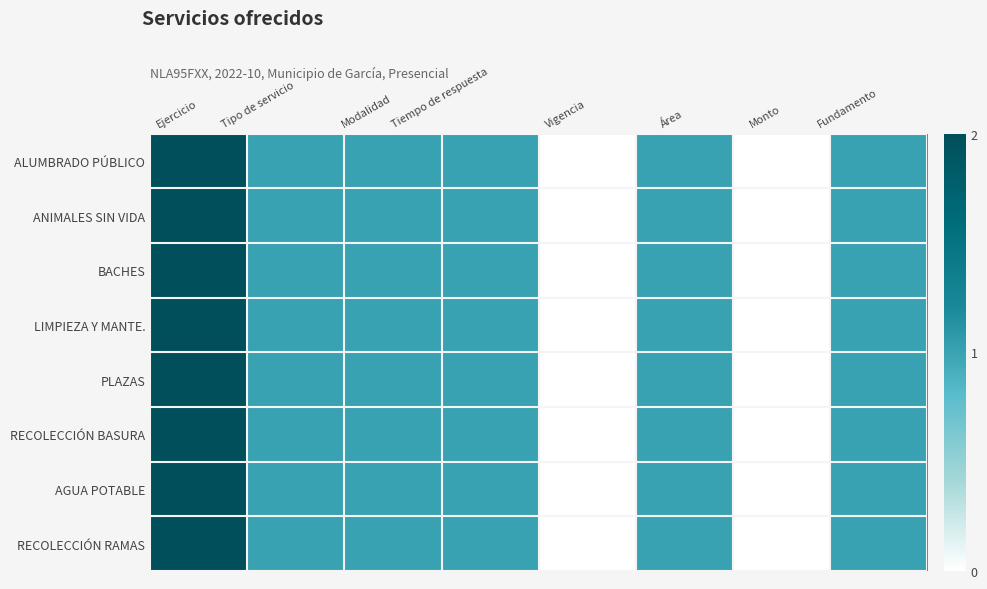

Reading right to left, what are all the values shown in this chart?

ALUMBRADO PÚBLICO: Fundamento=1	Monto=0	Área=1	Vigencia=0	Tiempo de respuesta=1	Modalidad=1	Tipo de servicio=1	Ejercicio=2
ANIMALES SIN VIDA: Fundamento=1	Monto=0	Área=1	Vigencia=0	Tiempo de respuesta=1	Modalidad=1	Tipo de servicio=1	Ejercicio=2
BACHES: Fundamento=1	Monto=0	Área=1	Vigencia=0	Tiempo de respuesta=1	Modalidad=1	Tipo de servicio=1	Ejercicio=2
LIMPIEZA Y MANTE.: Fundamento=1	Monto=0	Área=1	Vigencia=0	Tiempo de respuesta=1	Modalidad=1	Tipo de servicio=1	Ejercicio=2
PLAZAS: Fundamento=1	Monto=0	Área=1	Vigencia=0	Tiempo de respuesta=1	Modalidad=1	Tipo de servicio=1	Ejercicio=2
RECOLECCIÓN BASURA: Fundamento=1	Monto=0	Área=1	Vigencia=0	Tiempo de respuesta=1	Modalidad=1	Tipo de servicio=1	Ejercicio=2
AGUA POTABLE: Fundamento=1	Monto=0	Área=1	Vigencia=0	Tiempo de respuesta=1	Modalidad=1	Tipo de servicio=1	Ejercicio=2
RECOLECCIÓN RAMAS: Fundamento=1	Monto=0	Área=1	Vigencia=0	Tiempo de respuesta=1	Modalidad=1	Tipo de servicio=1	Ejercicio=2